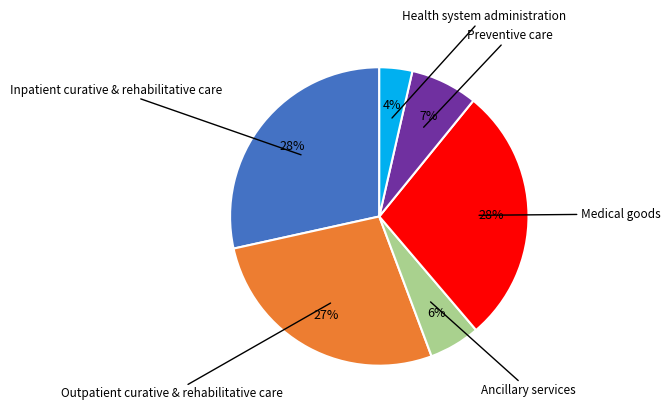

Does any single category account for the majority?

No